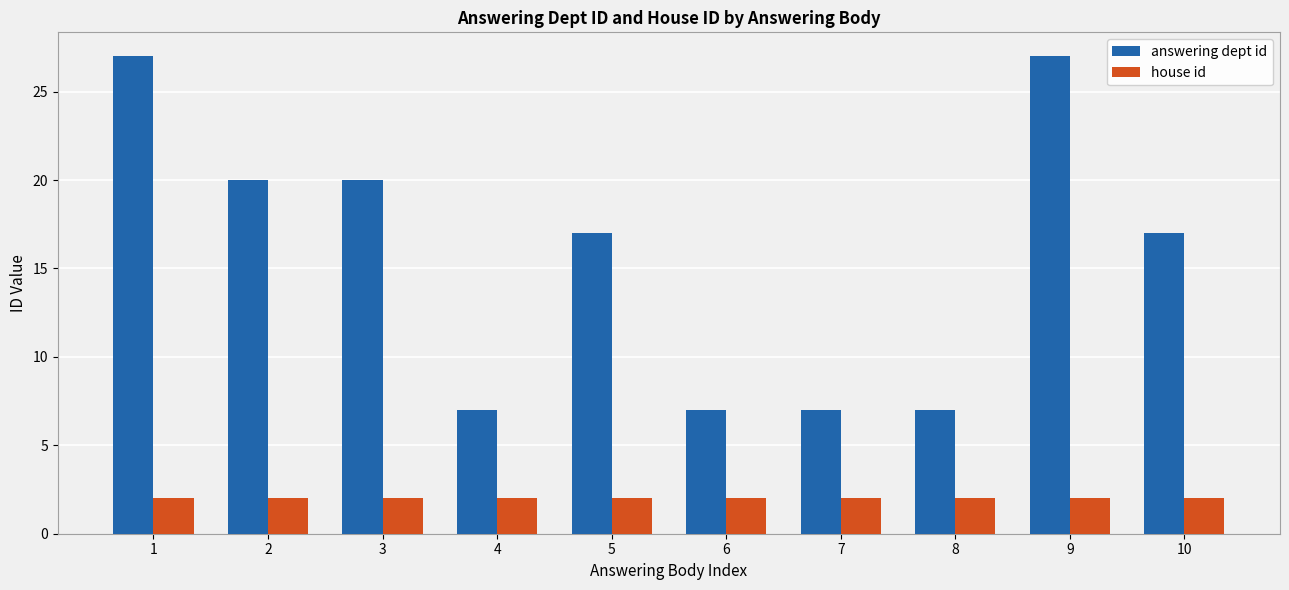

Rank the series by their average value, from lowest to highest.

house id, answering dept id